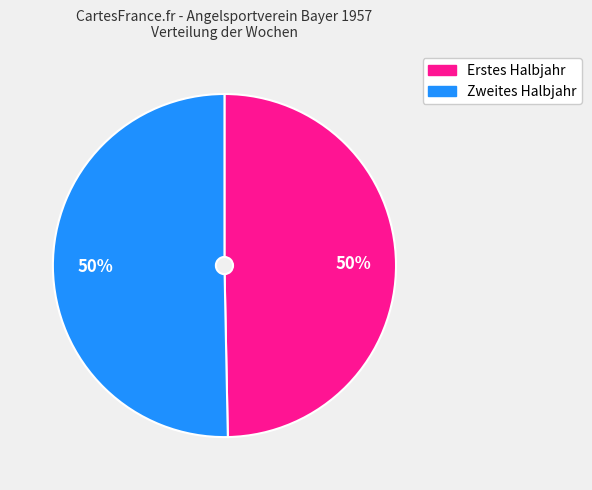

Count the number of slices in the pie.

2